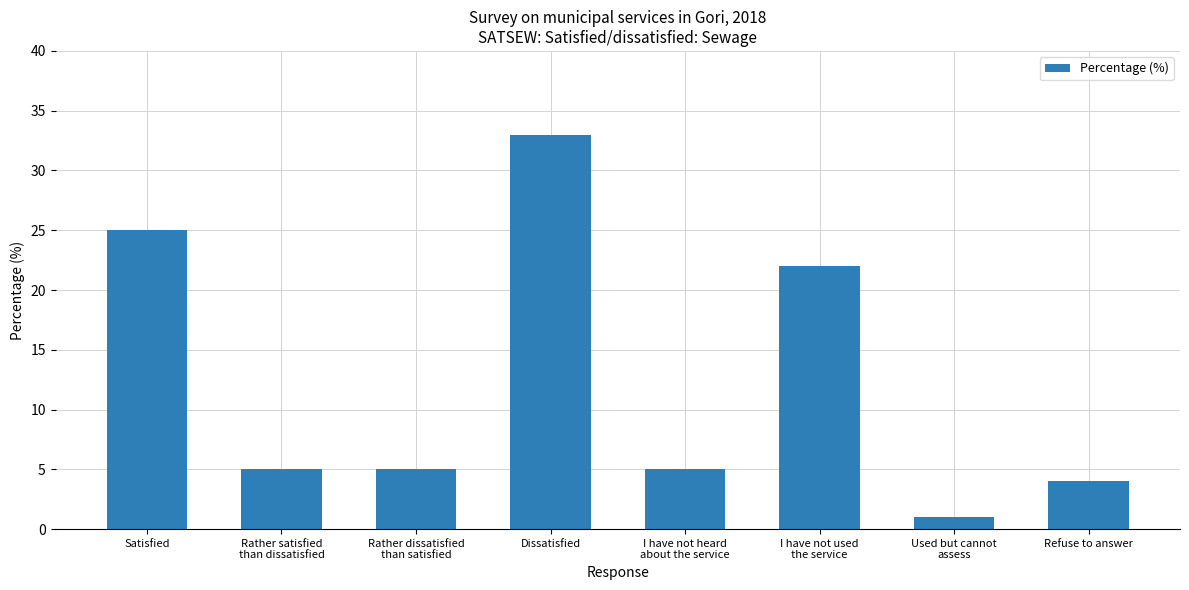

What position from the right is I have not heard
about the service?

4